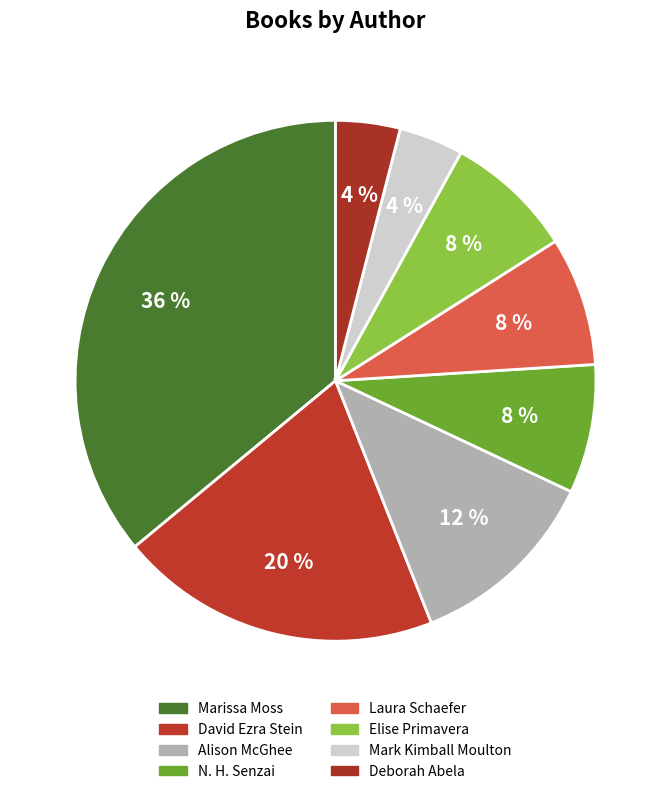

Approximately how many times larger is the value at Alison McGhee compared to David Ezra Stein?

0.6